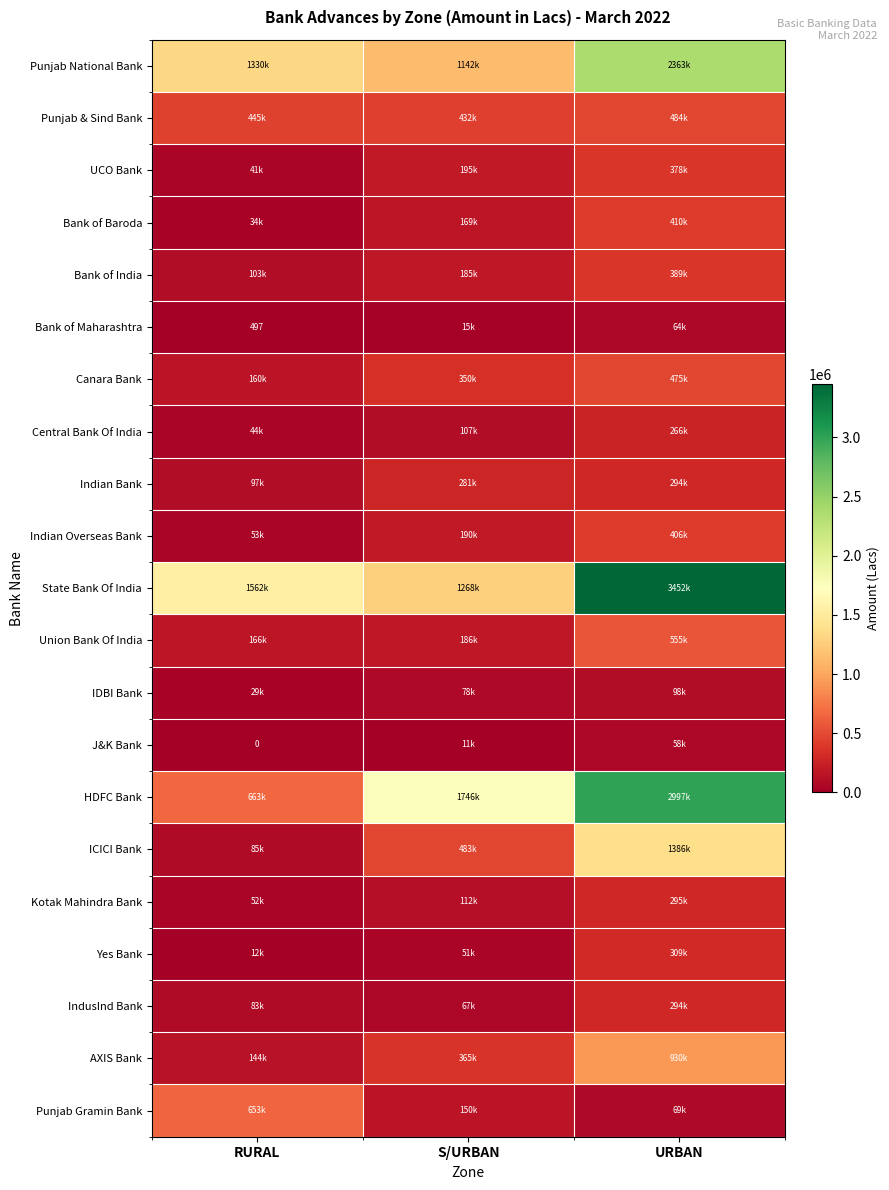

Rank the series at S/URBAN from lowest to highest value.

J&K Bank, Bank of Maharashtra, Yes Bank, IndusInd Bank, IDBI Bank, Central Bank Of India, Kotak Mahindra Bank, Punjab Gramin Bank, Bank of Baroda, Bank of India, Union Bank Of India, Indian Overseas Bank, UCO Bank, Indian Bank, Canara Bank, AXIS Bank, Punjab & Sind Bank, ICICI Bank, Punjab National Bank, State Bank Of India, HDFC Bank